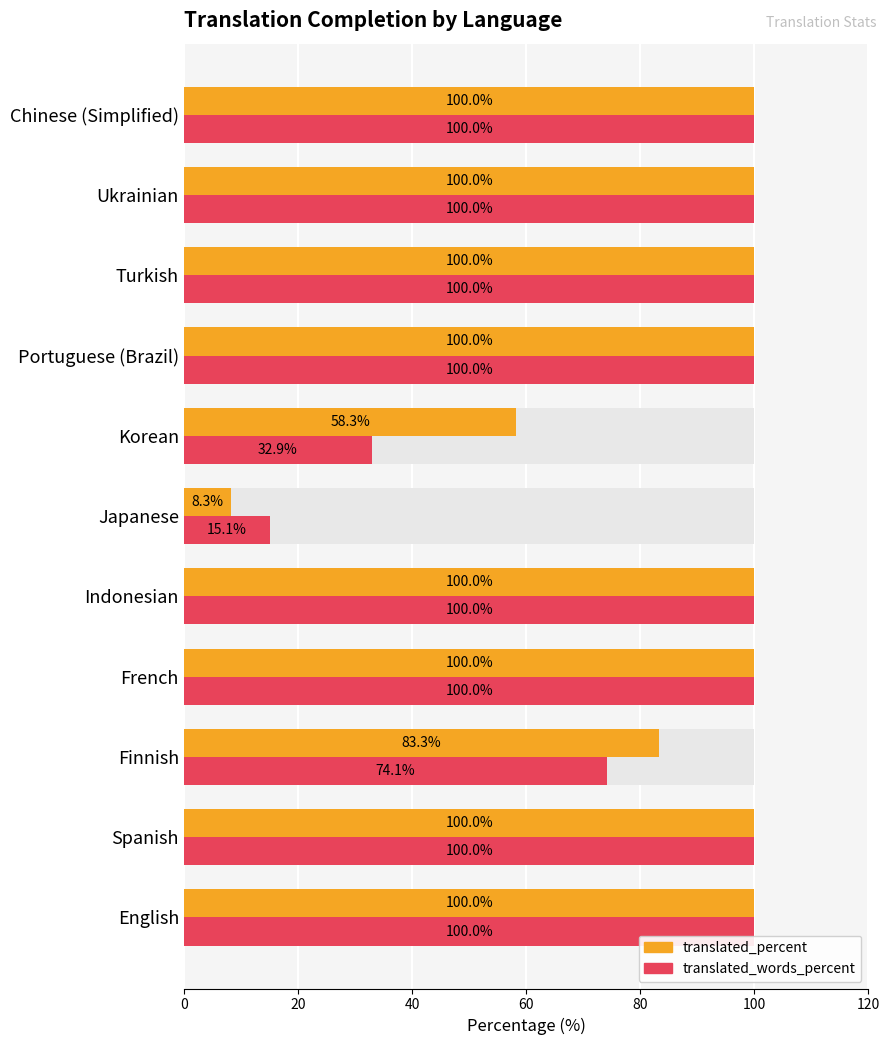

Which series changed the most between French and Ukrainian?

translated_percent